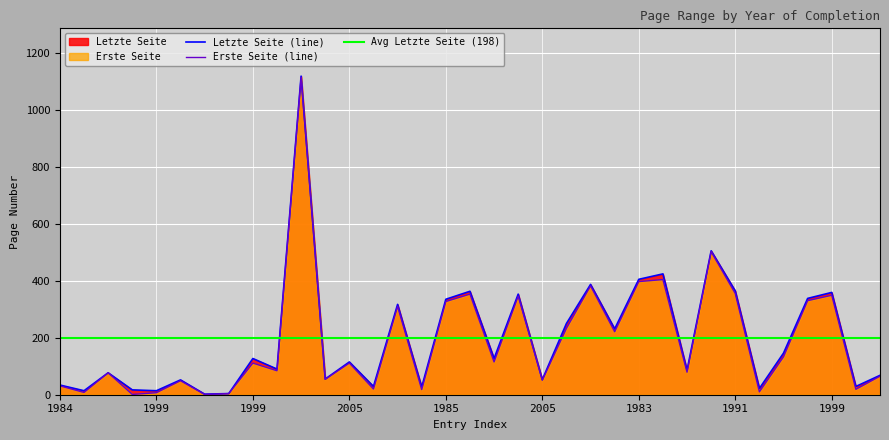

What is the label of the 33rd point from the right?

2004